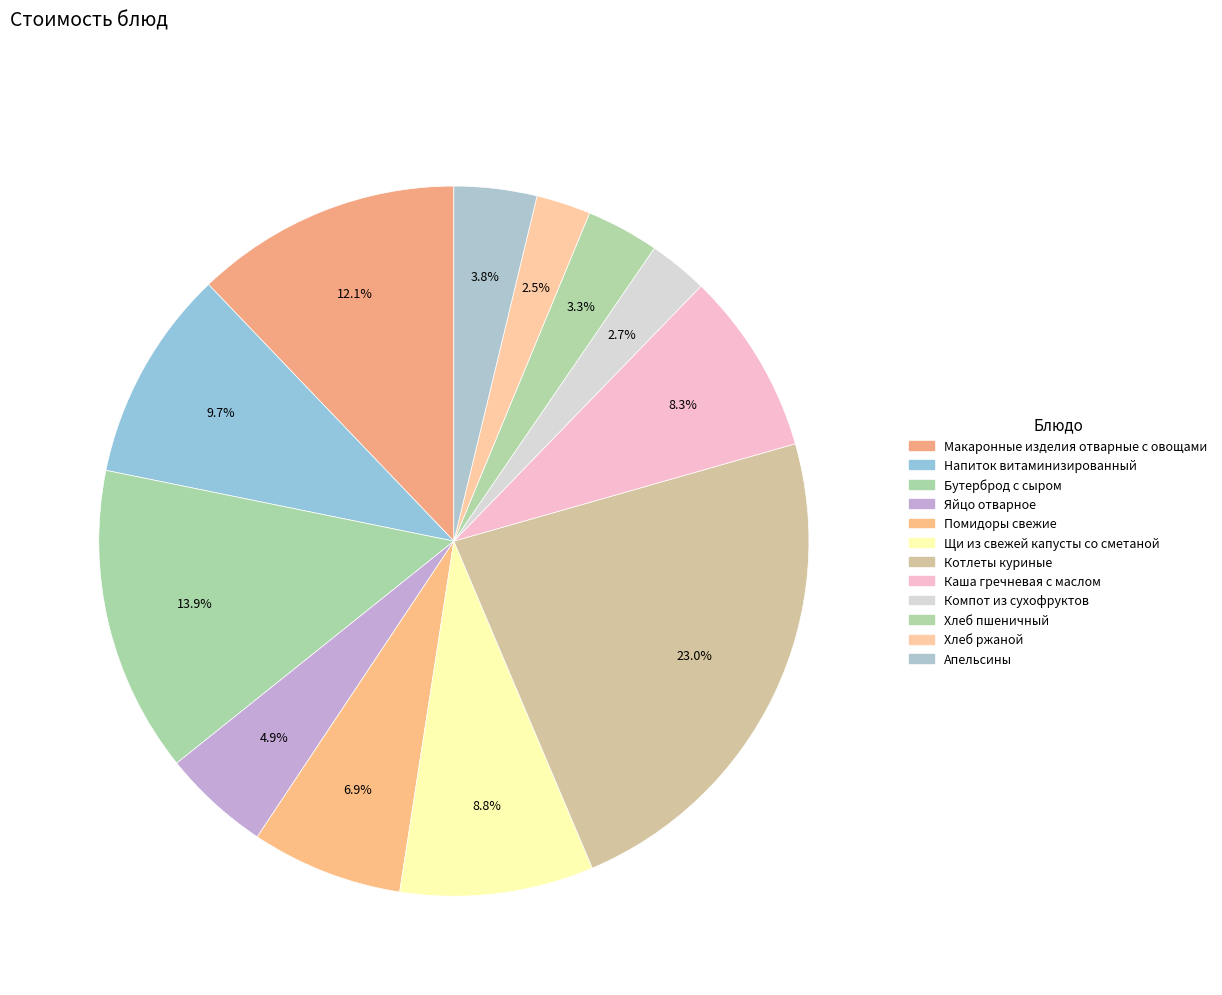

Count the number of slices in the pie.

12